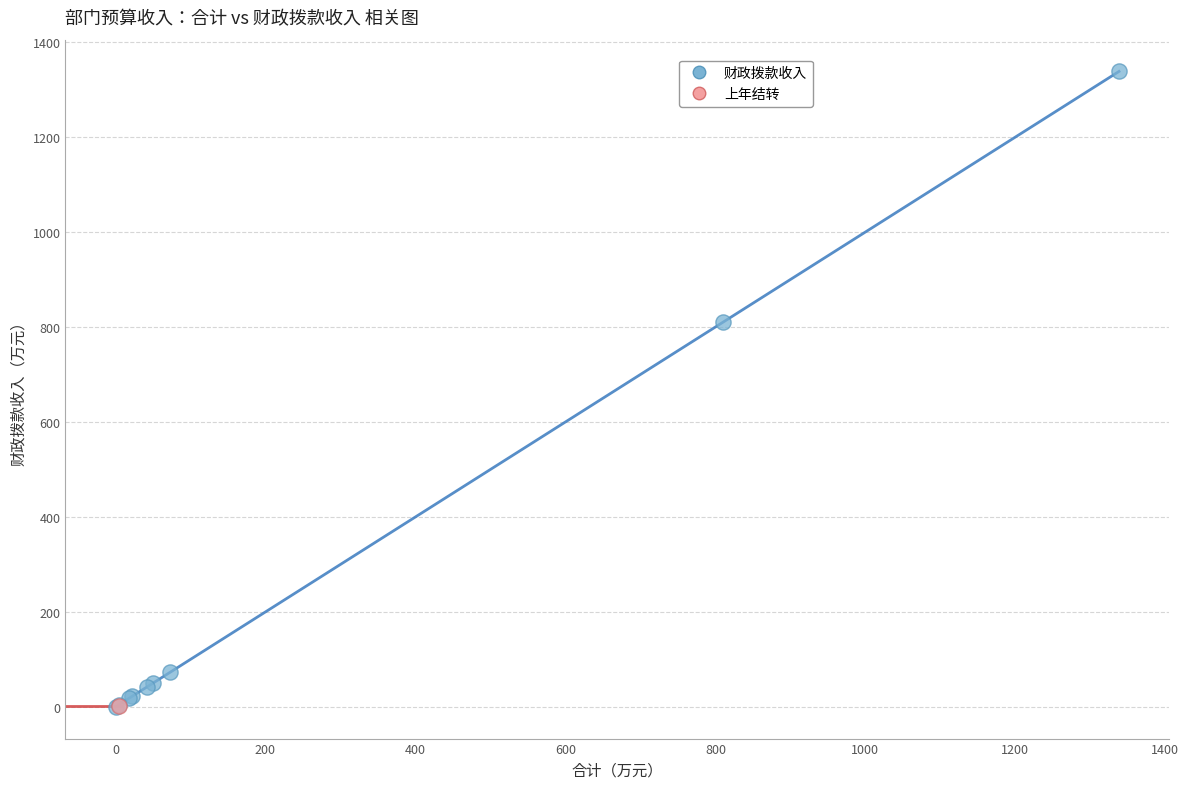

What are all the series names shown in the legend?

财政拨款收入, 上年结转